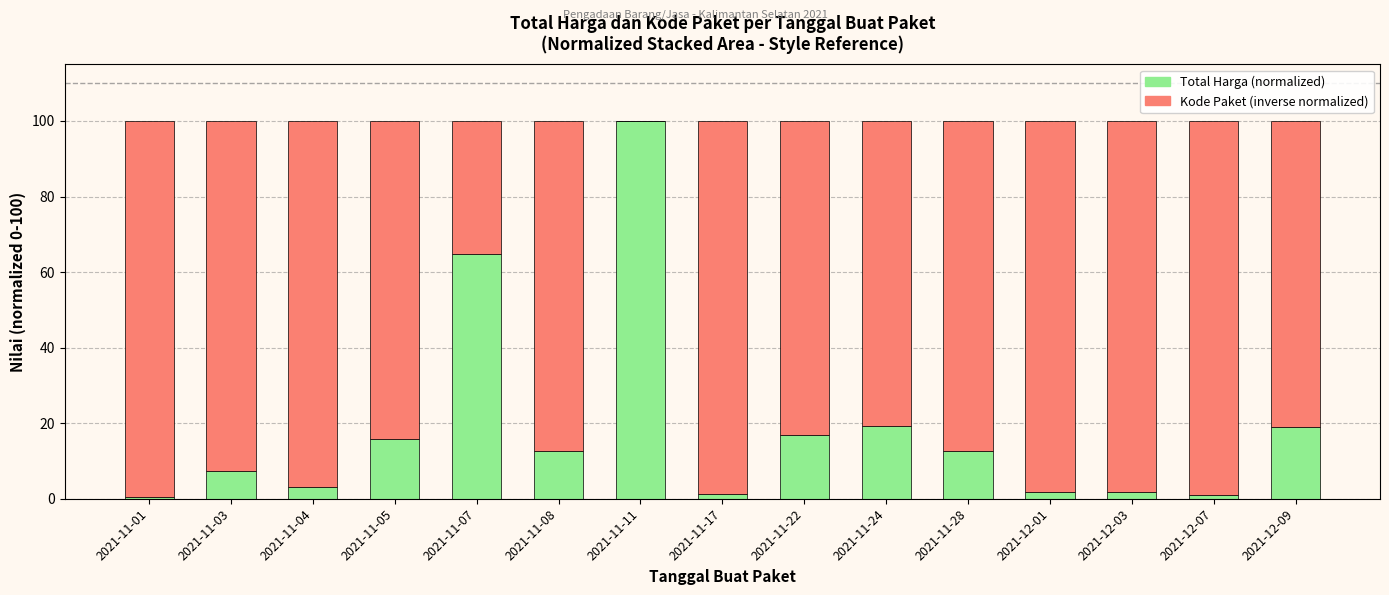

Which category has the highest value in the Total Harga (normalized) series?

2021-11-11